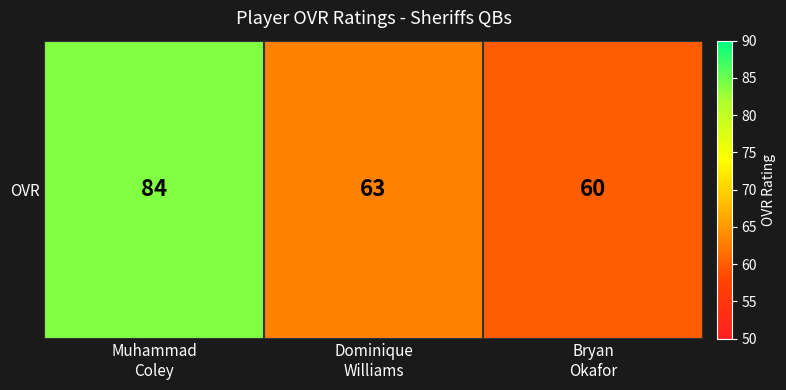

Reading left to right, transcribe all the data shown in this chart.

Muhammad
Coley=84	Dominique
Williams=63	Bryan
Okafor=60